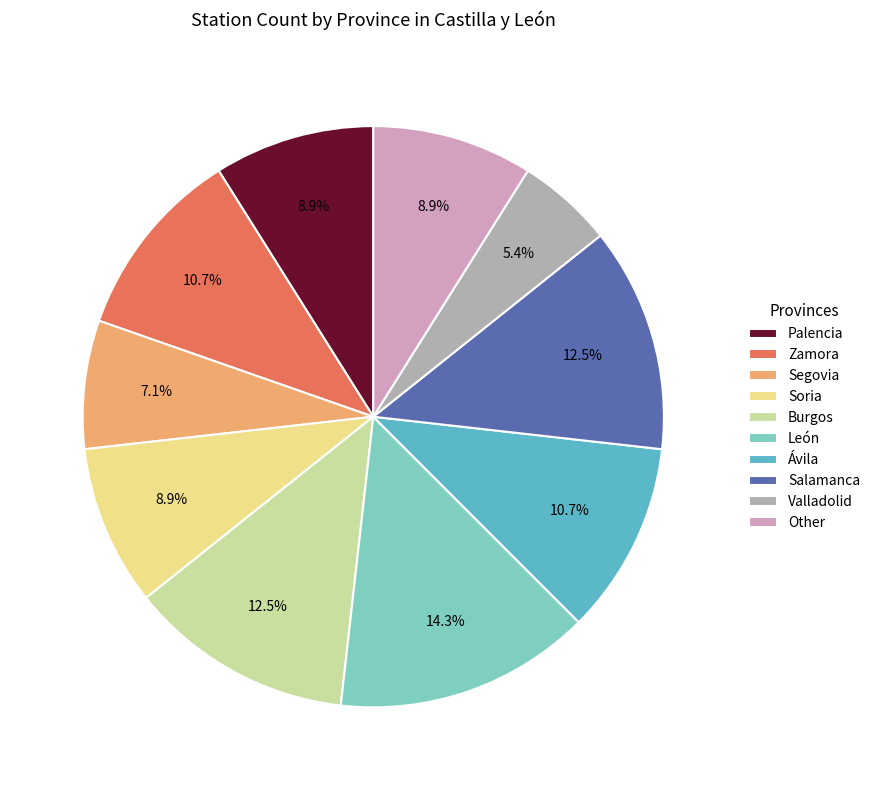

What is the smallest slice in the pie chart?

Valladolid